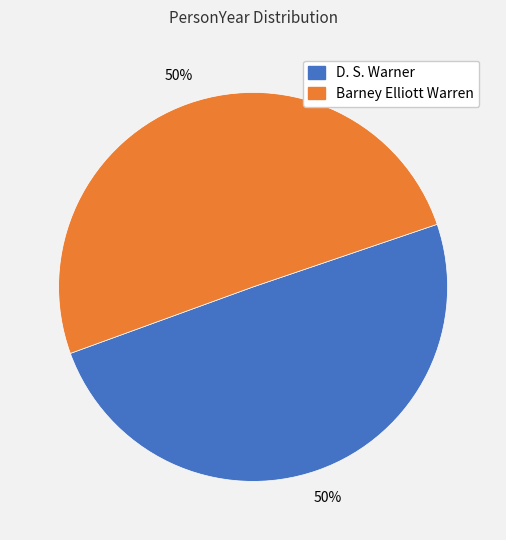

The Barney Elliott Warren slice represents 61% of the pie. True or false?

False